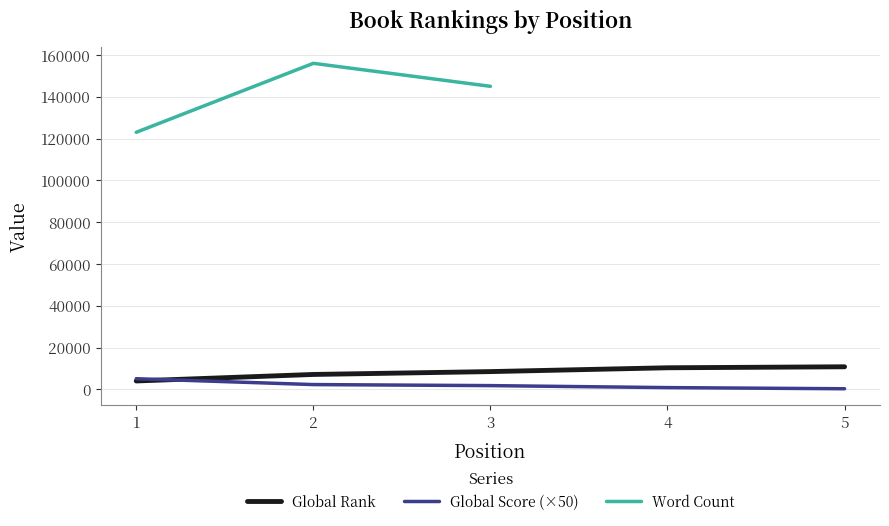

Does the chart have visible grid lines?

Yes